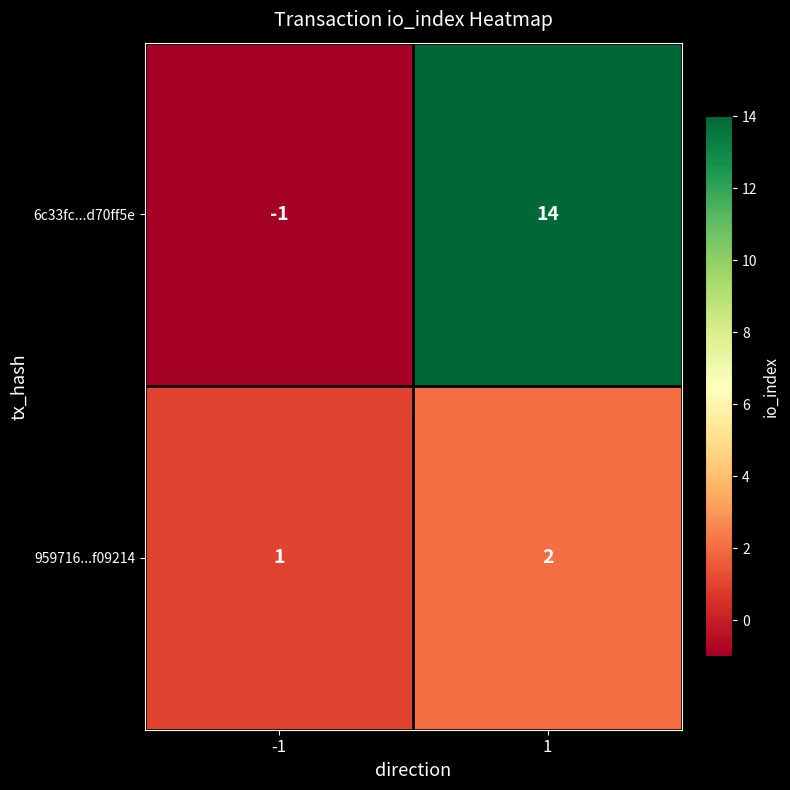

Which series has the largest total across all categories?

6c33fc...d70ff5e